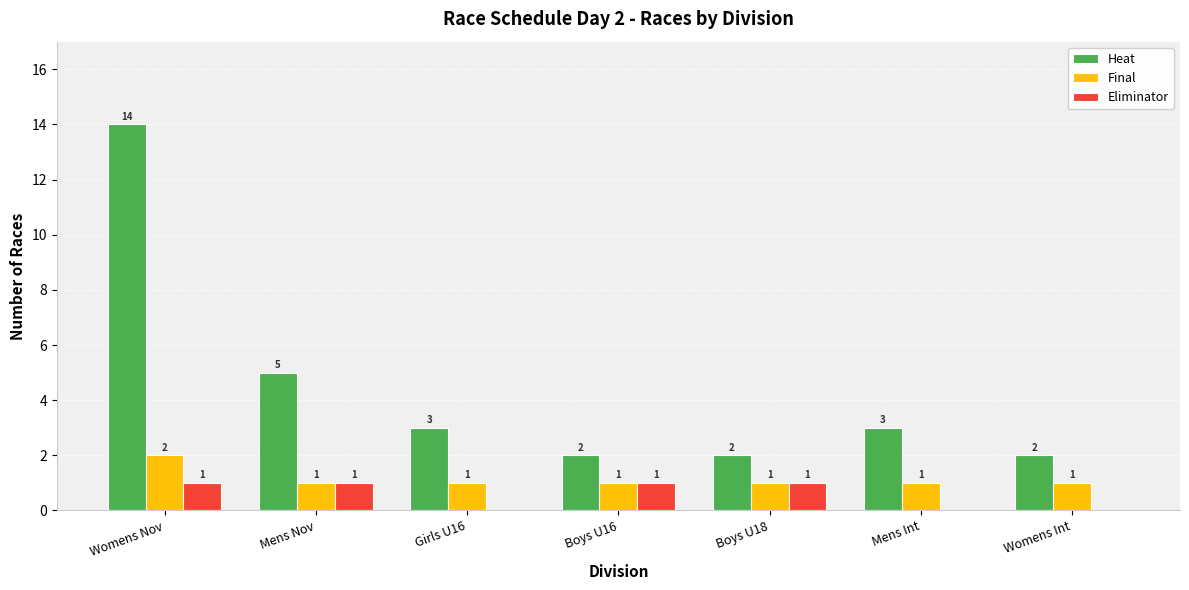

At which category does the chart reach its peak across all series?

Womens Nov